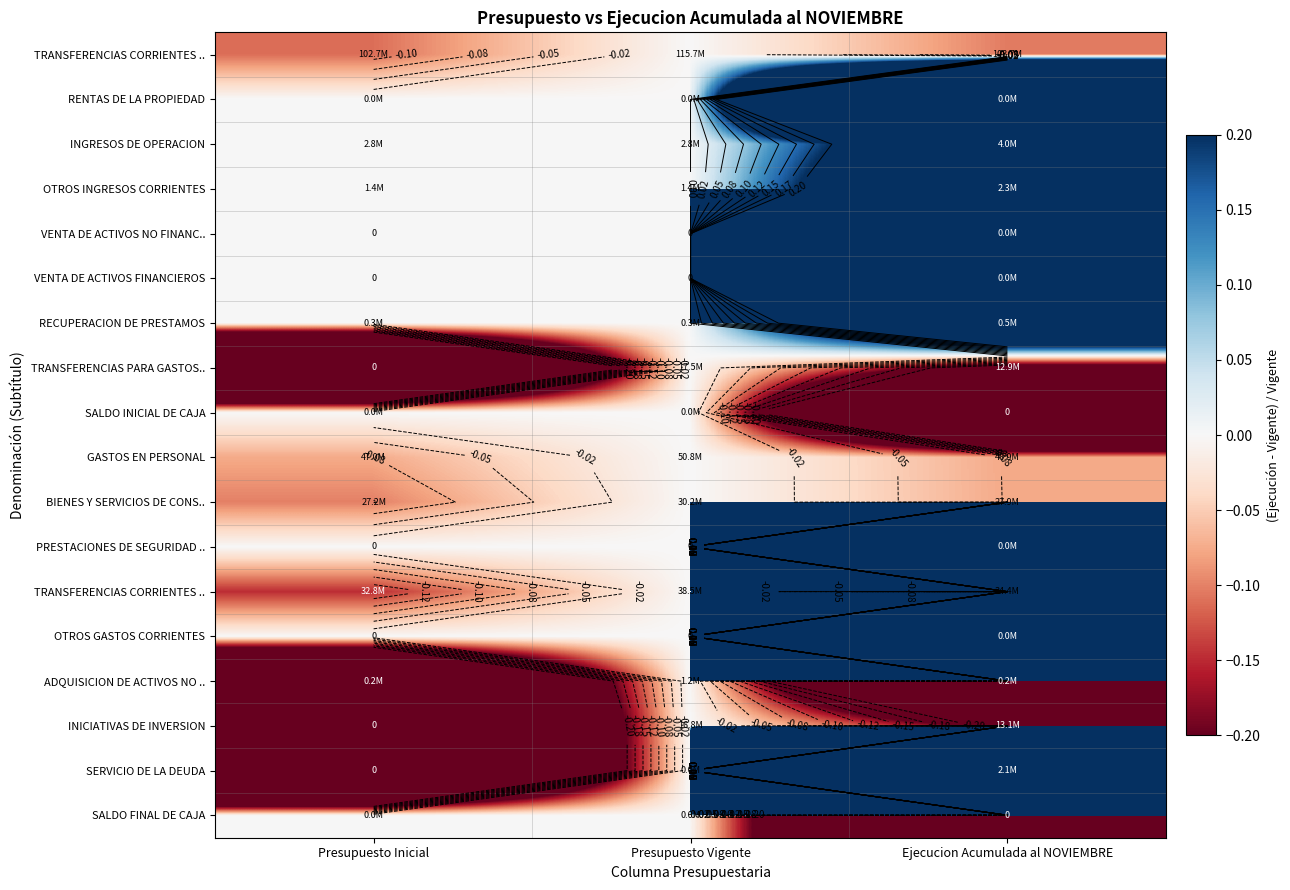

Which category has the lowest value across all series?

Presupuesto Inicial